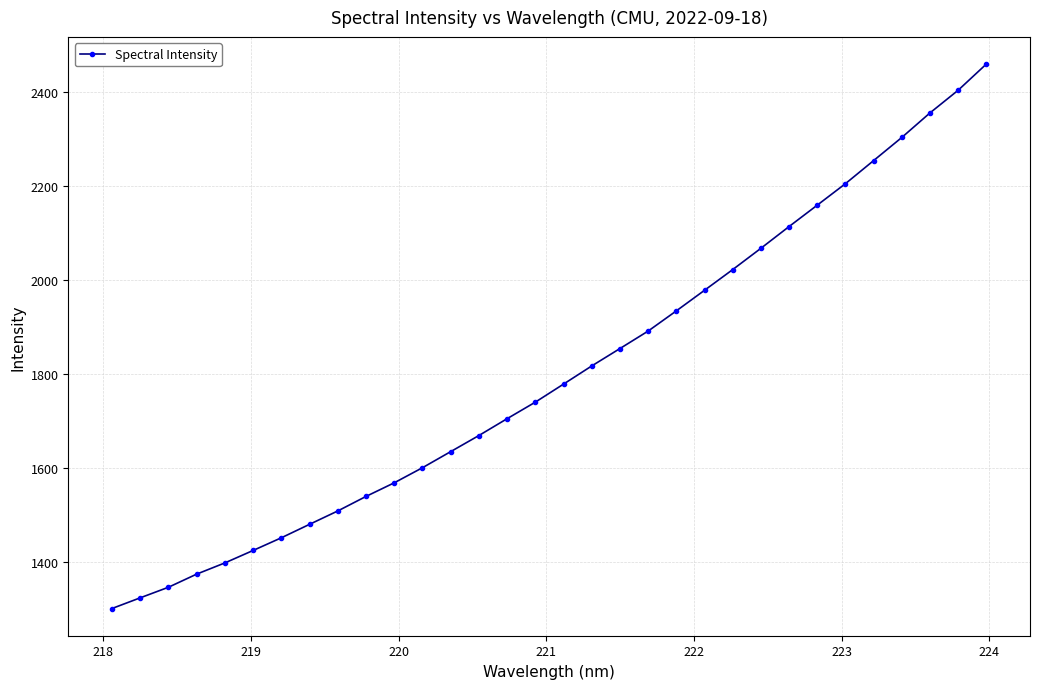

True or false: there are more than 2 points higher than both neighbors.

False